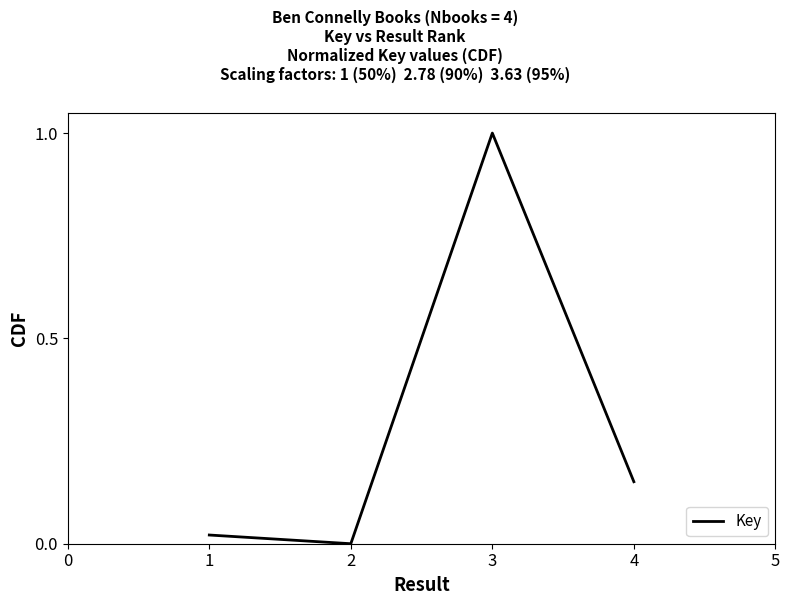

What is the change in value from 2 to 4?

+0.2